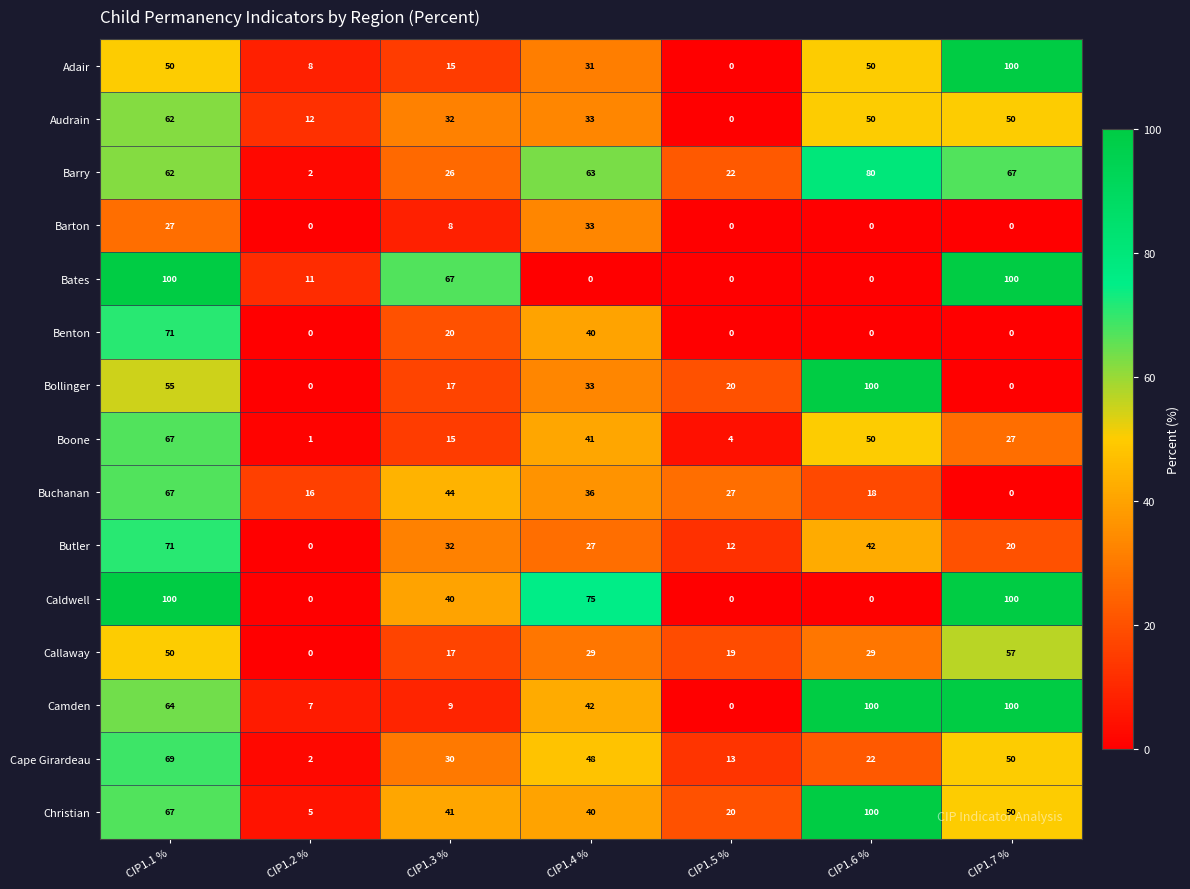

How many distinct data groups are displayed?

15